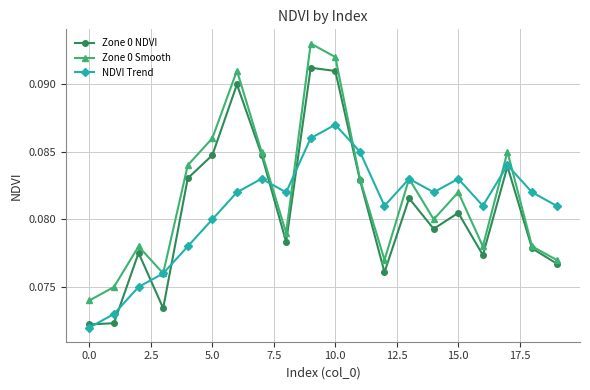

True or false: Zone 0 Smooth has more than 1 interior local peaks.

True